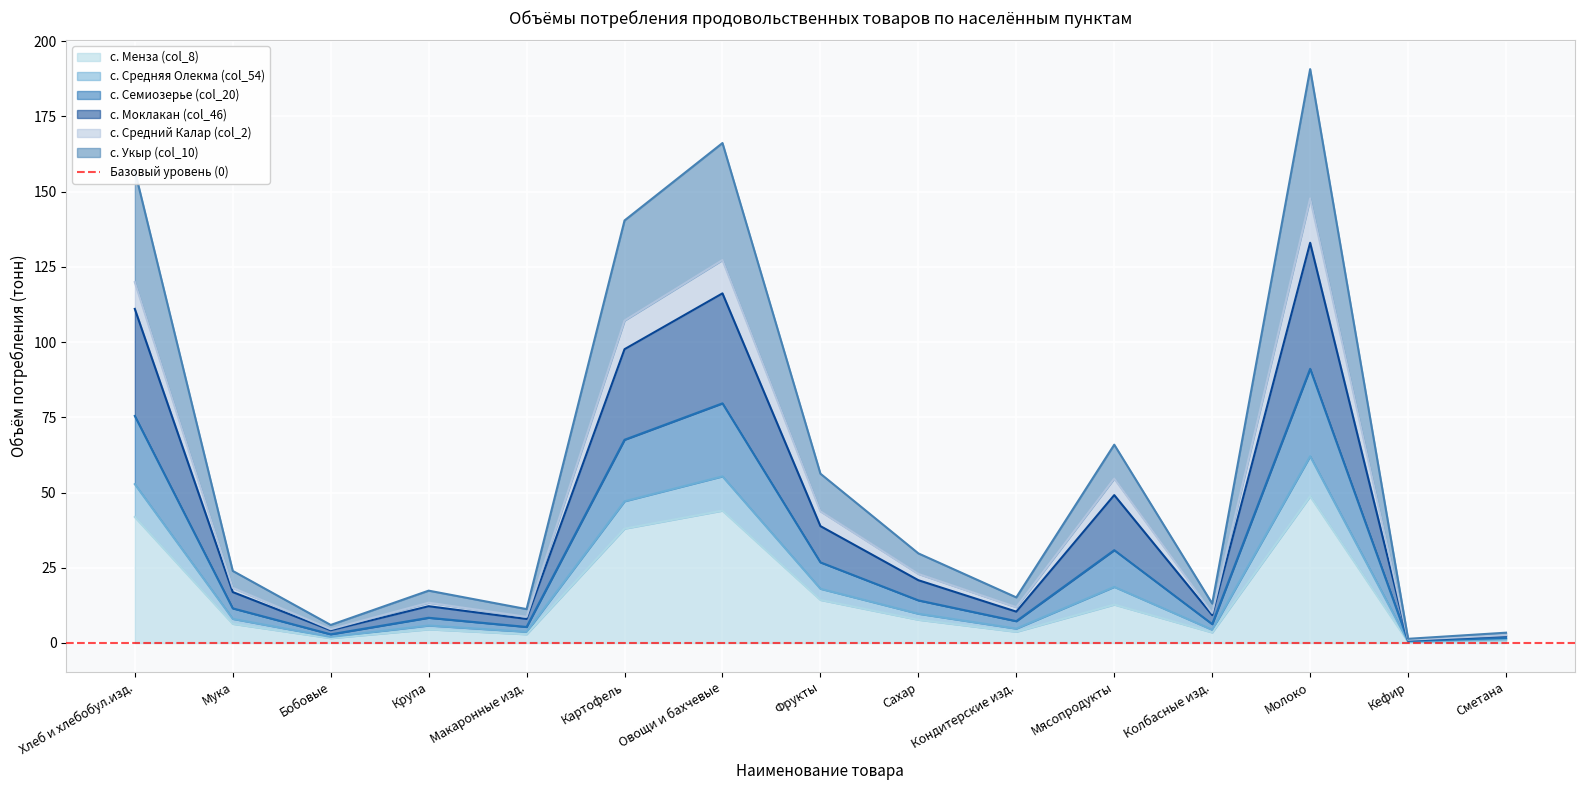

The с. Средняя Олекма (col_54) series shows 8.7 at Макаронные изд.. True or false?

True